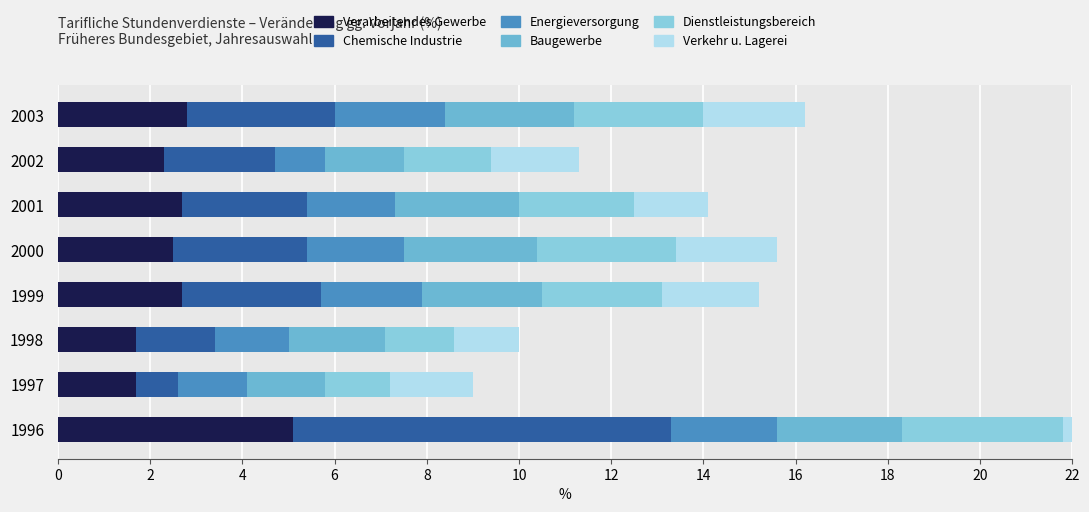

What is the maximum value for col_23 (Dienstleistungsbereich)?

3.5